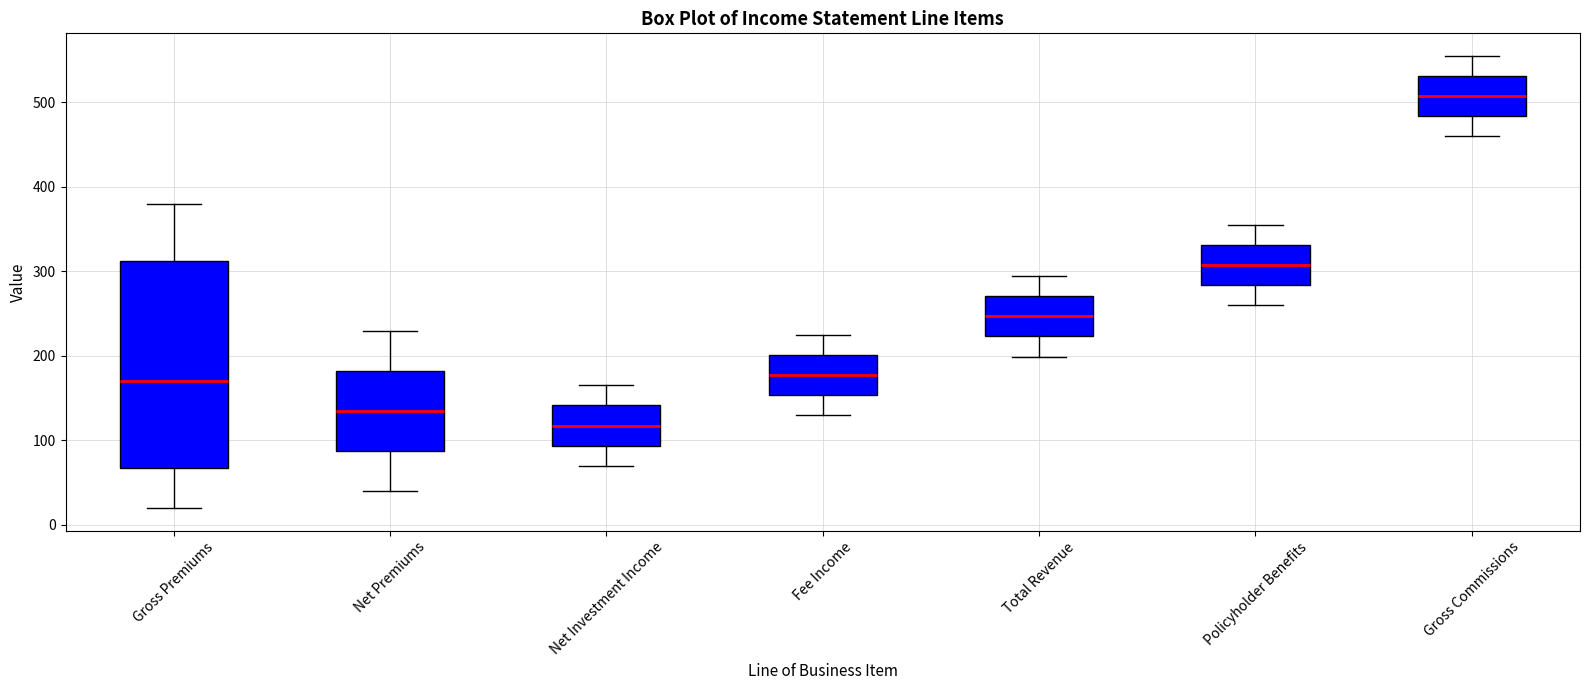

Which box has the highest median line?

Gross Commissions